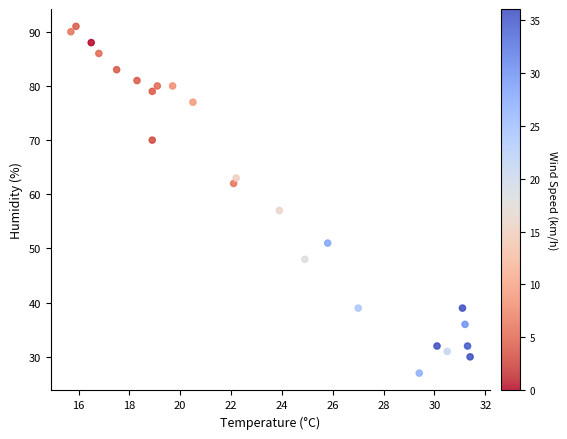

What Y value in the scatter plot is closest to 59?

57